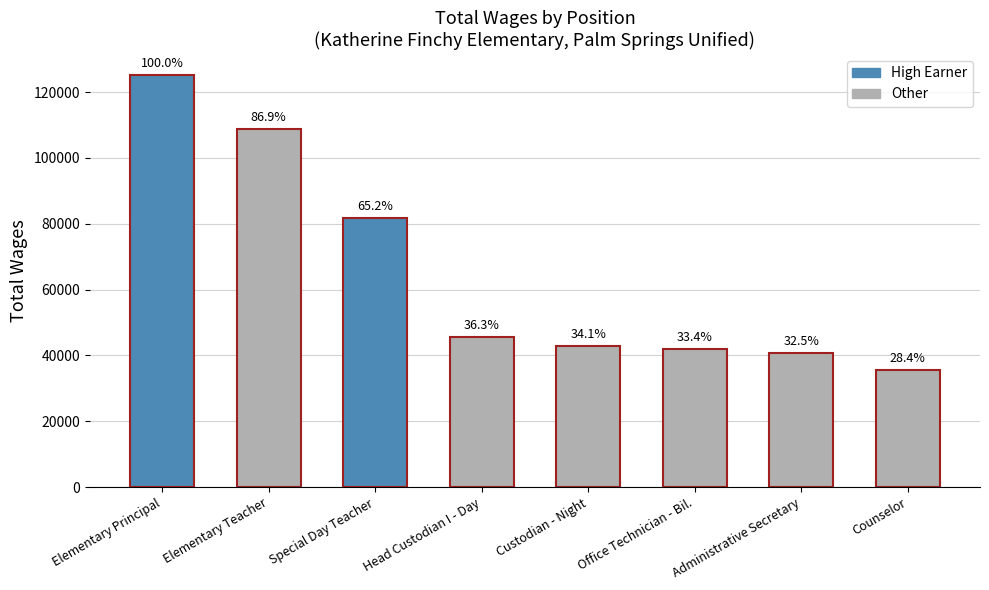

The value at Custodian - Night is 42777. True or false?

True